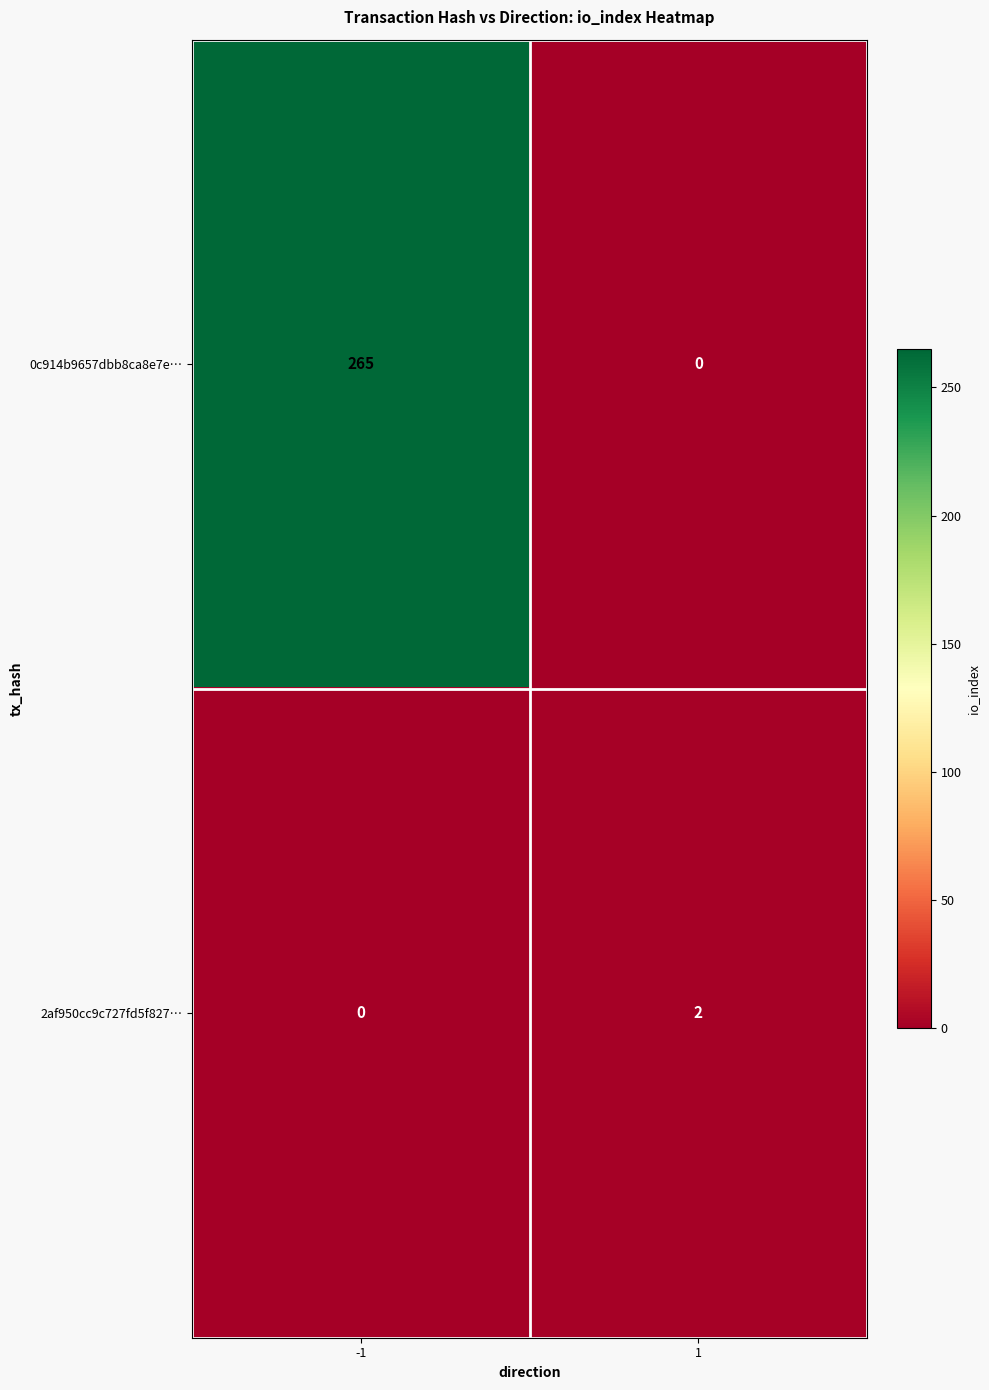

What is the greatest value displayed?

265